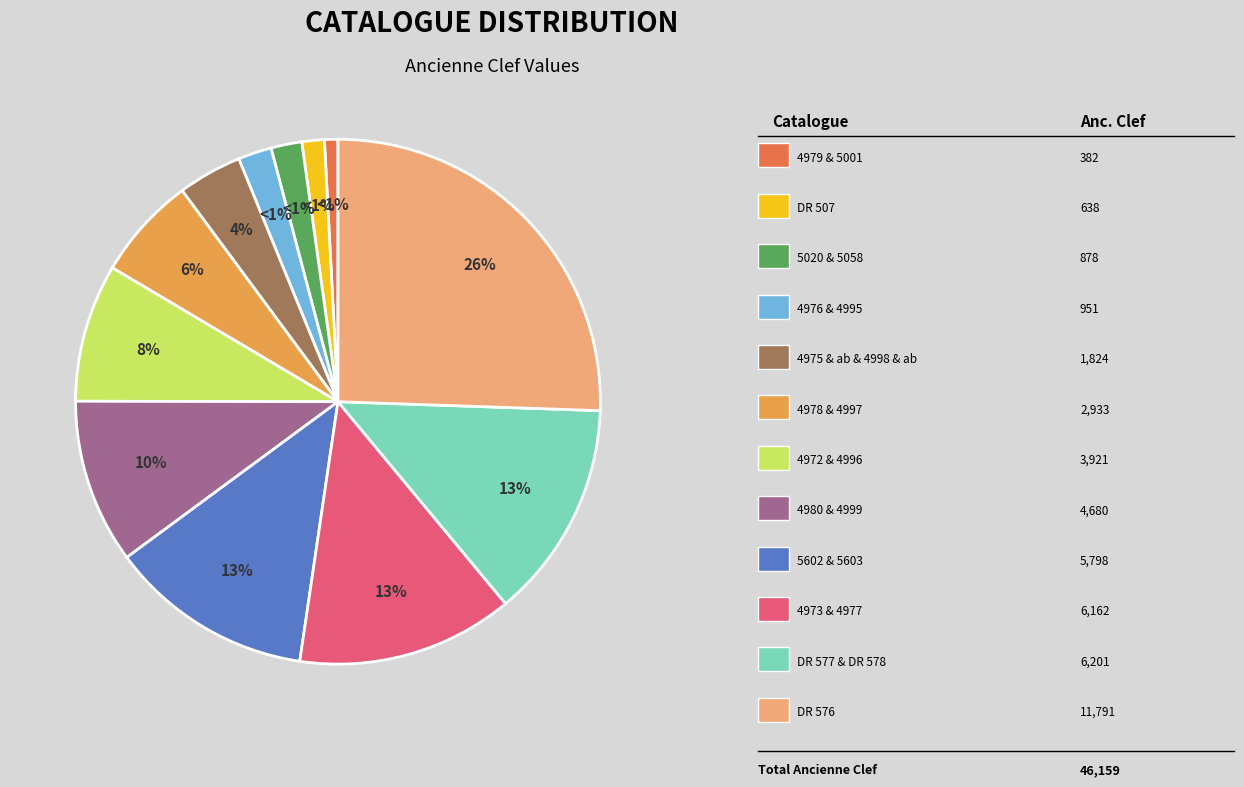

To the nearest percent, what is the difference between the largest and smallest slice percentages?

25%